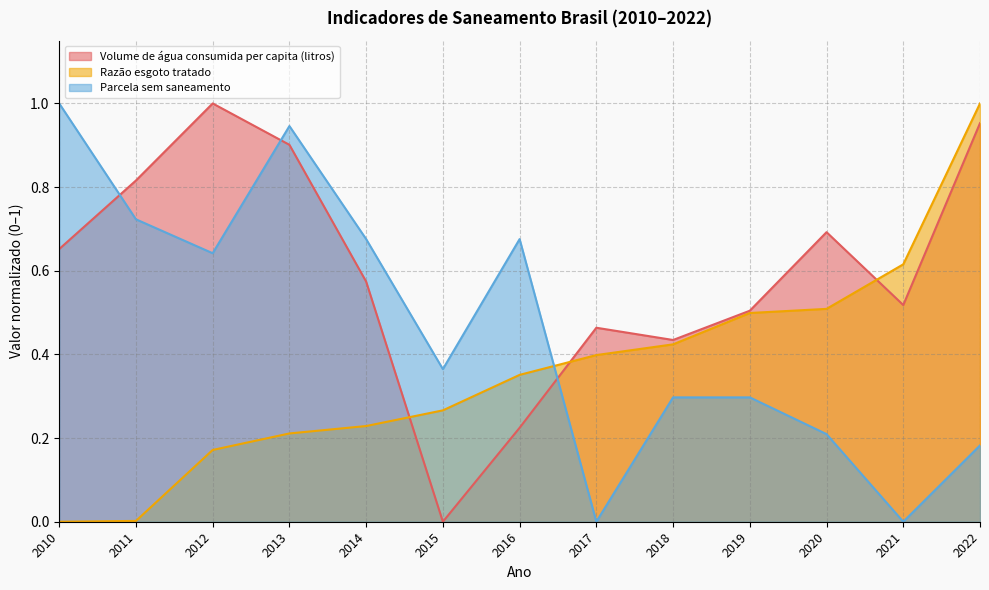

Does the chart have visible grid lines?

Yes